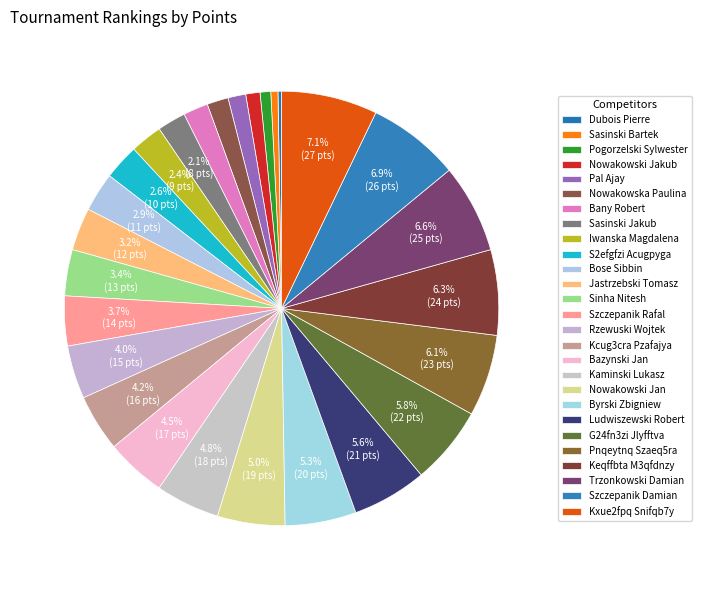

To the nearest percent, what is the average slice percentage?

4%